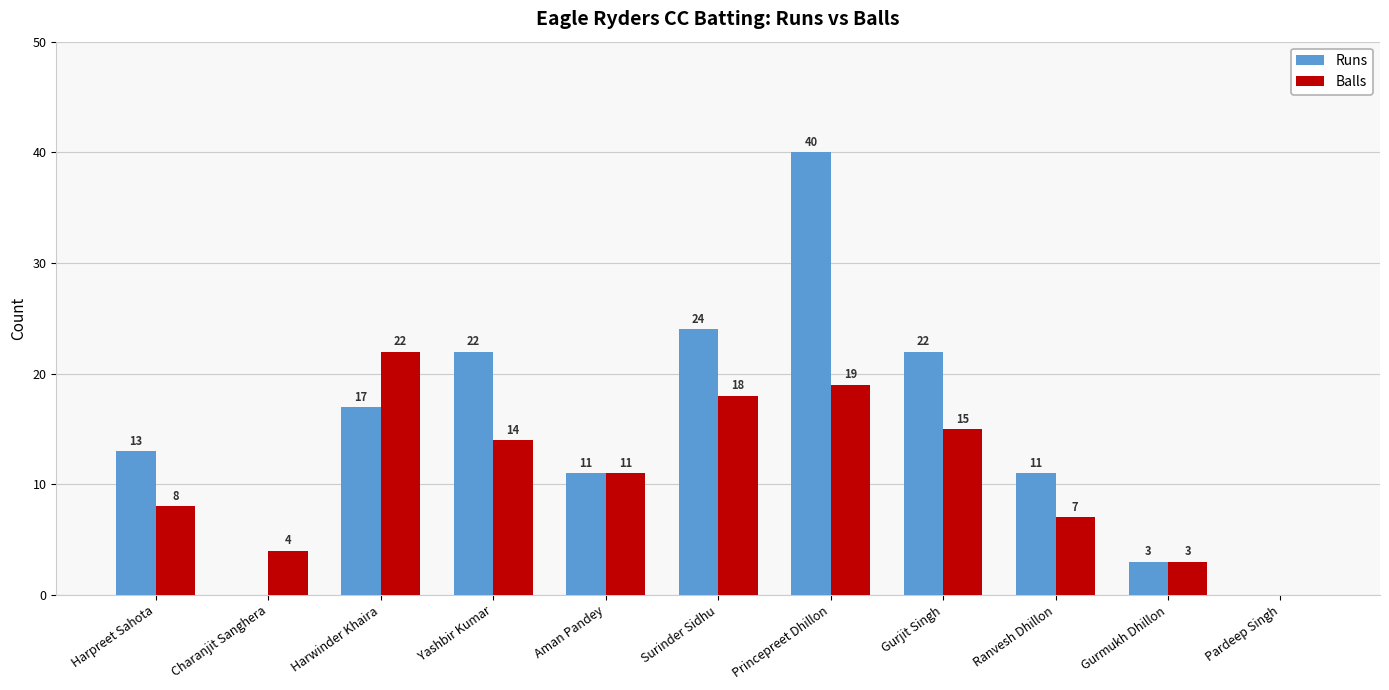

What is the sum of the Balls values at Harwinder Khaira and Aman Pandey?

33